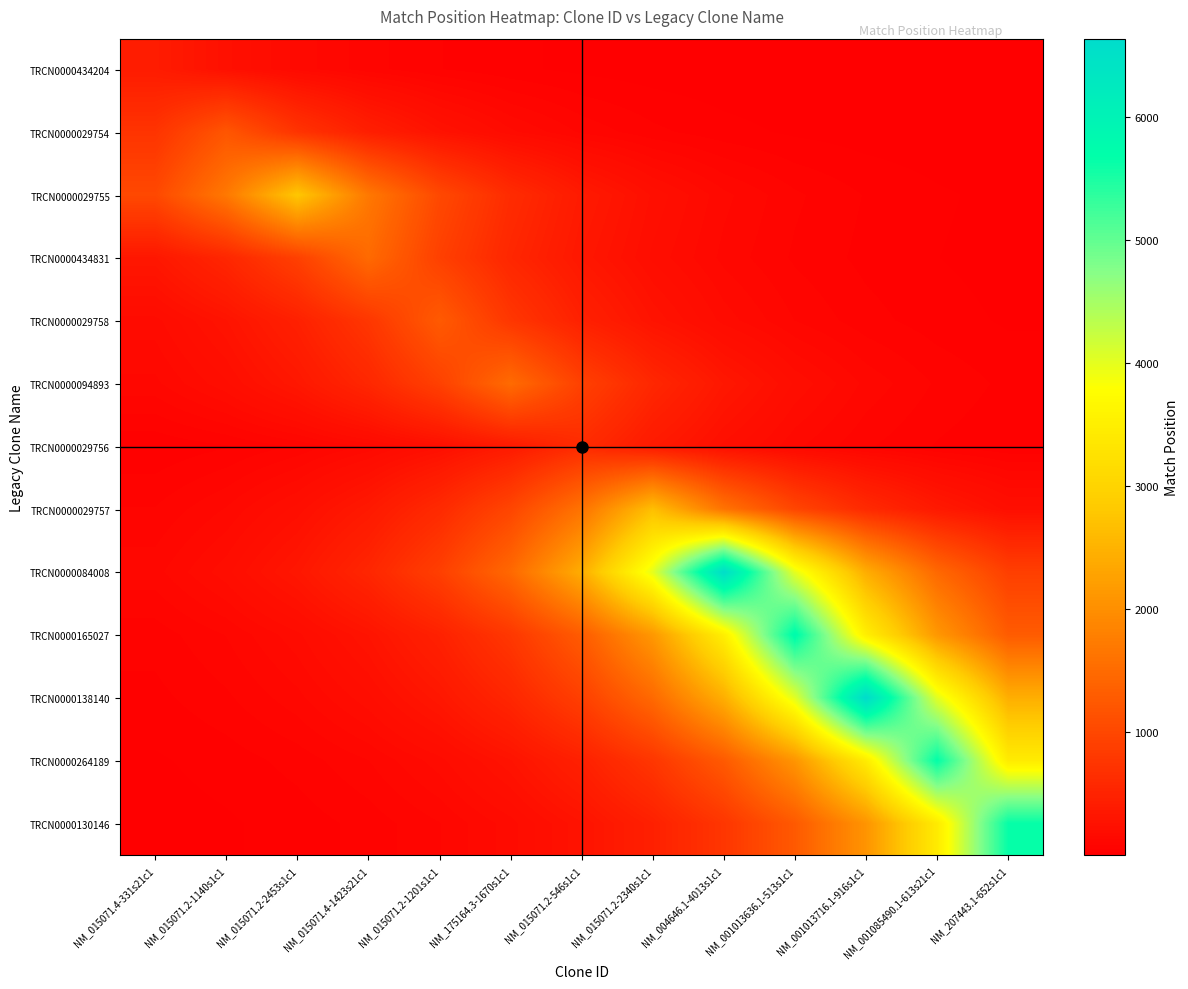

Rank the series by their maximum value, from highest to lowest.

TRCN0000138140, TRCN0000084008, TRCN0000165027, TRCN0000264189, TRCN0000130146, TRCN0000029755, TRCN0000029757, TRCN0000094893, TRCN0000434831, TRCN0000029758, TRCN0000029754, TRCN0000029756, TRCN0000434204